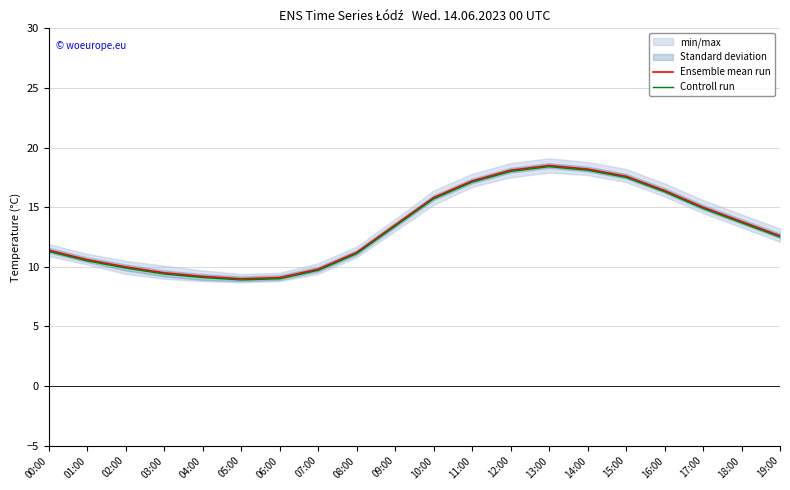

What is the sum of all Ensemble mean run values?

266.5